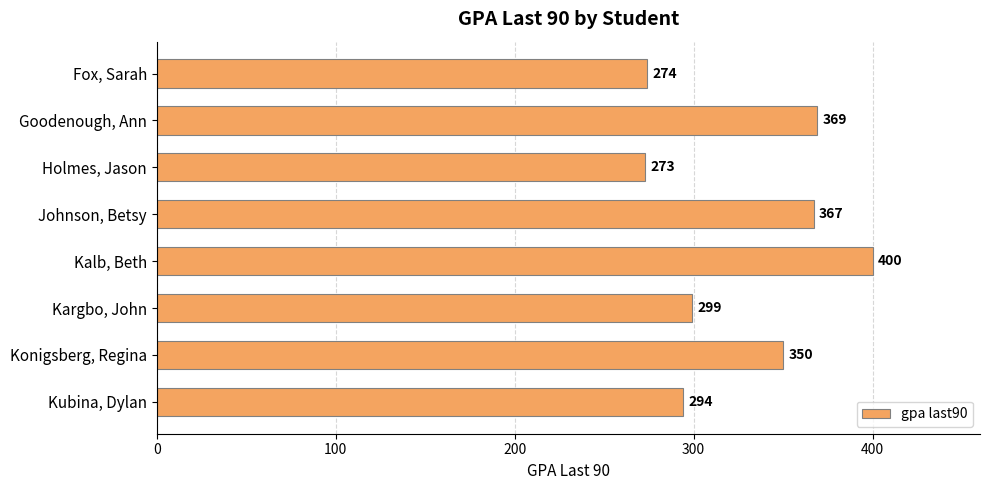

Count the number of categories in the chart.

8